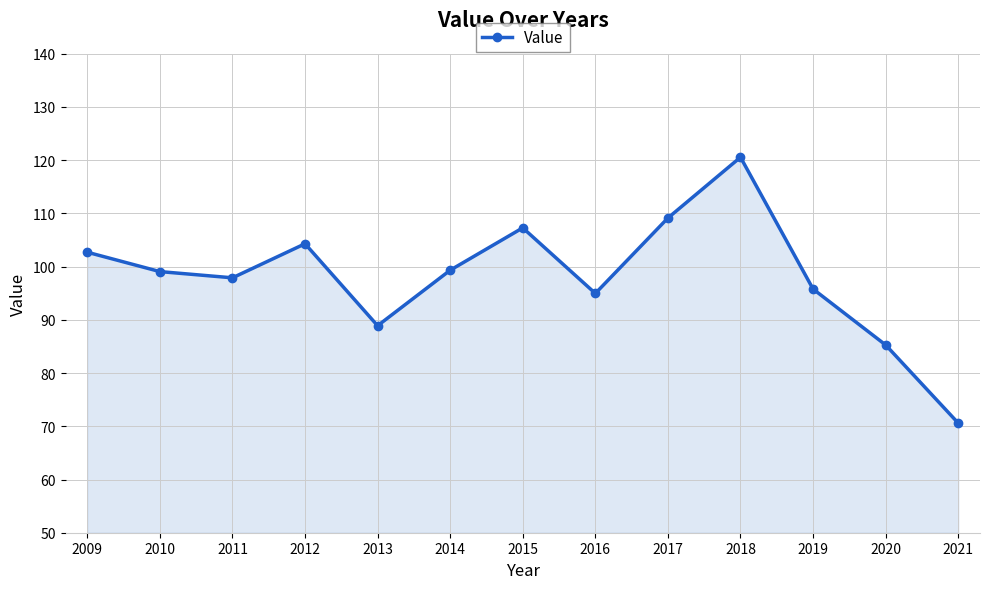

True or false: there are more than 0 points higher than both neighbors.

True